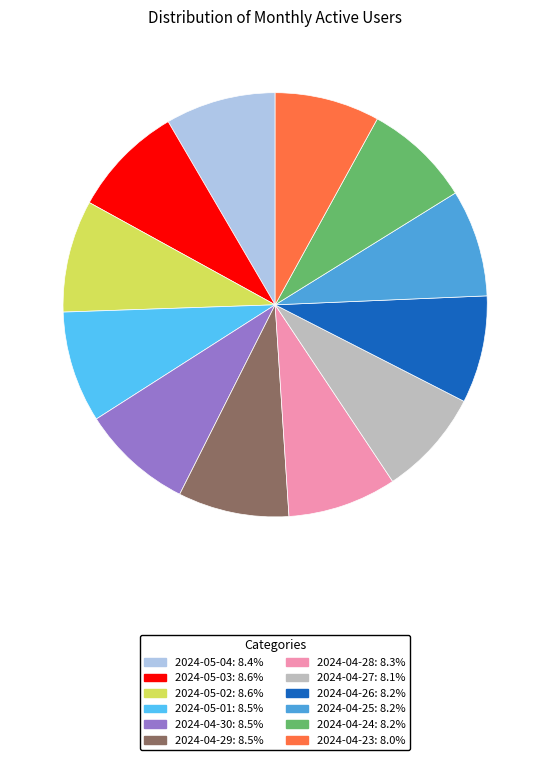

Is there a majority slice in this chart?

No